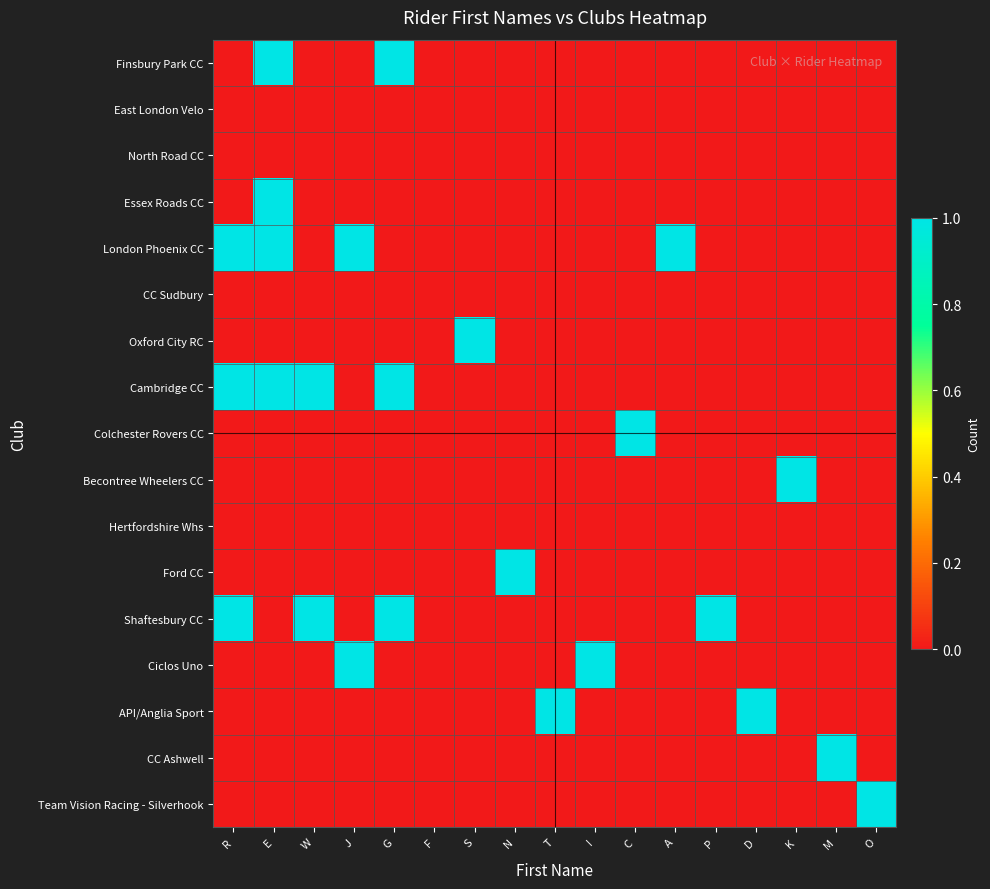

Reading left to right, transcribe all the data shown in this chart.

Finsbury Park CC: R=0	E=1	W=0	J=0	G=1	F=0	S=0	N=0	T=0	I=0	C=0	A=0	P=0	D=0	K=0	M=0	O=0
East London Velo: R=0	E=0	W=0	J=0	G=0	F=0	S=0	N=0	T=0	I=0	C=0	A=0	P=0	D=0	K=0	M=0	O=0
North Road CC: R=0	E=0	W=0	J=0	G=0	F=0	S=0	N=0	T=0	I=0	C=0	A=0	P=0	D=0	K=0	M=0	O=0
Essex Roads CC: R=0	E=1	W=0	J=0	G=0	F=0	S=0	N=0	T=0	I=0	C=0	A=0	P=0	D=0	K=0	M=0	O=0
London Phoenix CC: R=1	E=1	W=0	J=1	G=0	F=0	S=0	N=0	T=0	I=0	C=0	A=1	P=0	D=0	K=0	M=0	O=0
CC Sudbury: R=0	E=0	W=0	J=0	G=0	F=0	S=0	N=0	T=0	I=0	C=0	A=0	P=0	D=0	K=0	M=0	O=0
Oxford City RC: R=0	E=0	W=0	J=0	G=0	F=0	S=1	N=0	T=0	I=0	C=0	A=0	P=0	D=0	K=0	M=0	O=0
Cambridge CC: R=1	E=1	W=1	J=0	G=1	F=0	S=0	N=0	T=0	I=0	C=0	A=0	P=0	D=0	K=0	M=0	O=0
Colchester Rovers CC: R=0	E=0	W=0	J=0	G=0	F=0	S=0	N=0	T=0	I=0	C=1	A=0	P=0	D=0	K=0	M=0	O=0
Becontree Wheelers CC: R=0	E=0	W=0	J=0	G=0	F=0	S=0	N=0	T=0	I=0	C=0	A=0	P=0	D=0	K=1	M=0	O=0
Hertfordshire Whs: R=0	E=0	W=0	J=0	G=0	F=0	S=0	N=0	T=0	I=0	C=0	A=0	P=0	D=0	K=0	M=0	O=0
Ford CC: R=0	E=0	W=0	J=0	G=0	F=0	S=0	N=1	T=0	I=0	C=0	A=0	P=0	D=0	K=0	M=0	O=0
Shaftesbury CC: R=1	E=0	W=1	J=0	G=1	F=0	S=0	N=0	T=0	I=0	C=0	A=0	P=1	D=0	K=0	M=0	O=0
Ciclos Uno: R=0	E=0	W=0	J=1	G=0	F=0	S=0	N=0	T=0	I=1	C=0	A=0	P=0	D=0	K=0	M=0	O=0
API/Anglia Sport: R=0	E=0	W=0	J=0	G=0	F=0	S=0	N=0	T=1	I=0	C=0	A=0	P=0	D=1	K=0	M=0	O=0
CC Ashwell: R=0	E=0	W=0	J=0	G=0	F=0	S=0	N=0	T=0	I=0	C=0	A=0	P=0	D=0	K=0	M=1	O=0
Team Vision Racing - Silverhook: R=0	E=0	W=0	J=0	G=0	F=0	S=0	N=0	T=0	I=0	C=0	A=0	P=0	D=0	K=0	M=0	O=1